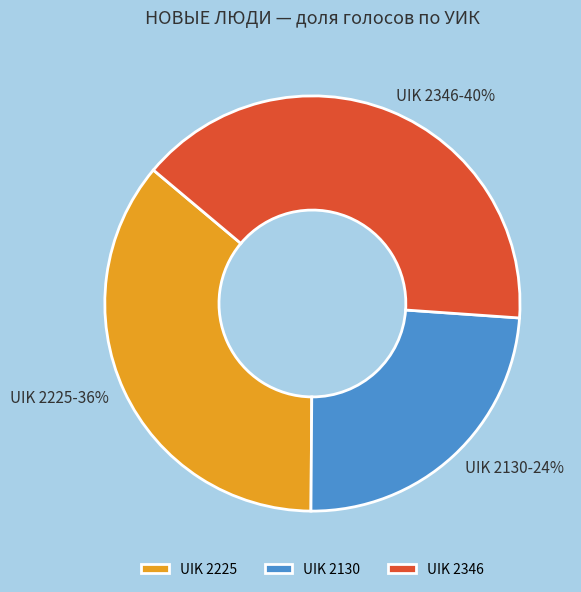

Does UIK 2225 represent more than half of the total?

No